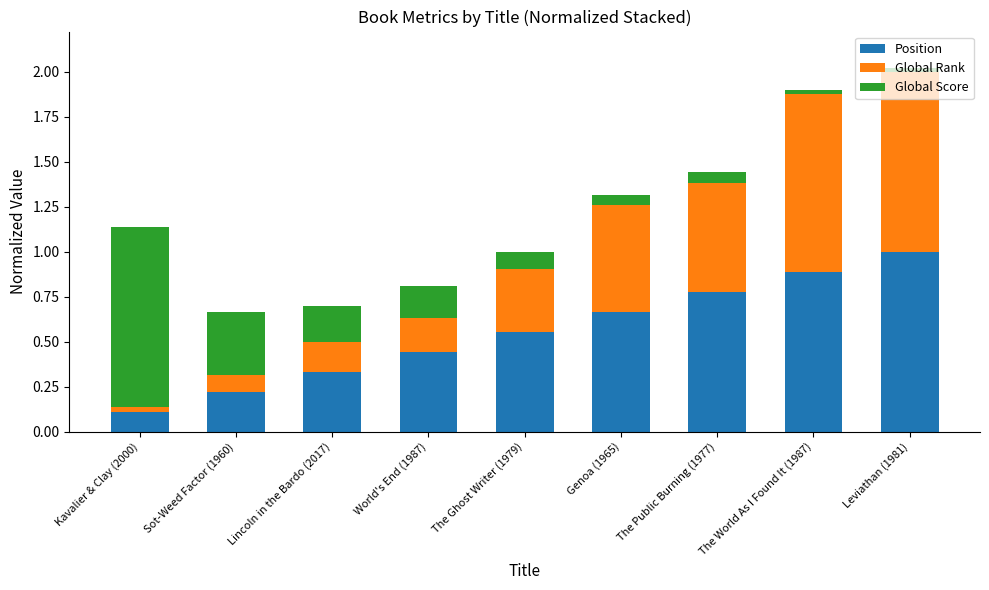

Is it true that Position equals 0.6 at Leviathan (1981)?

False